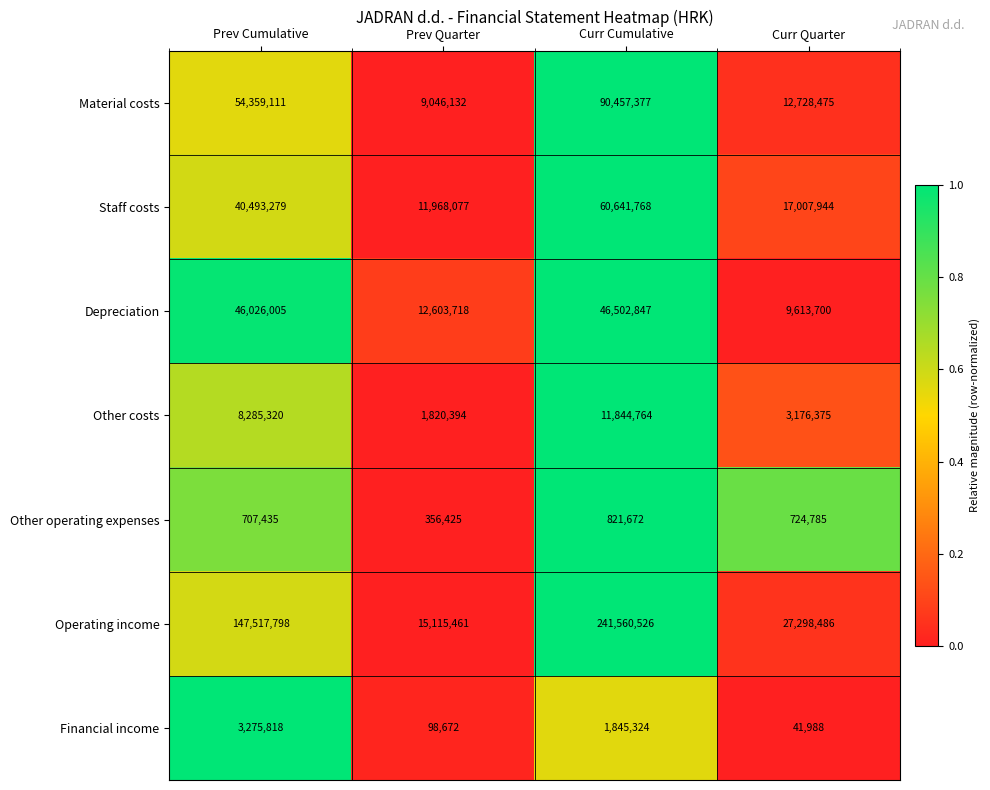

How many distinct data groups are displayed?

7